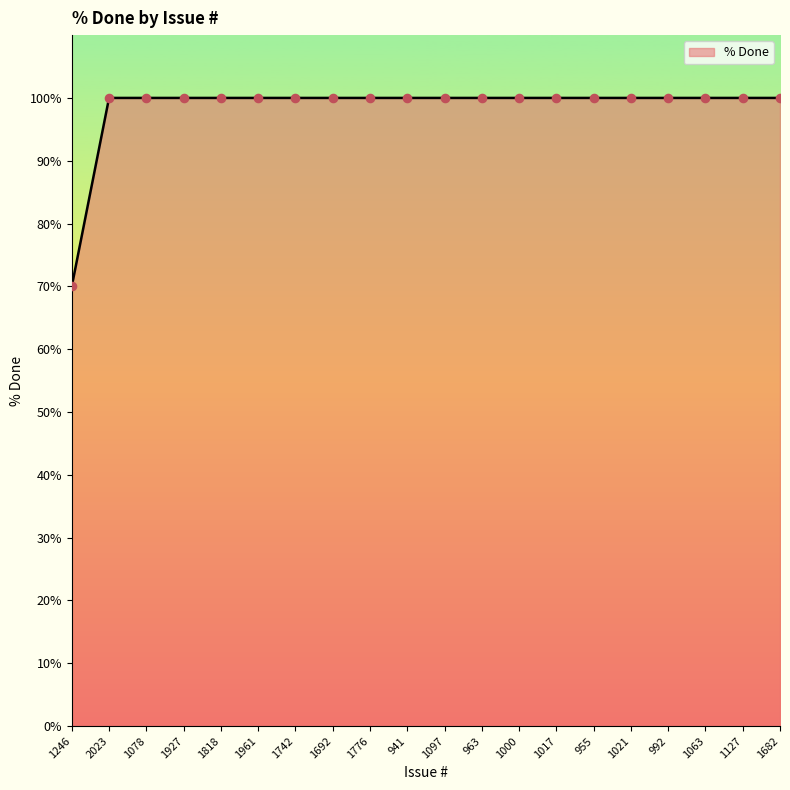

Approximately how many times larger is the value at 992 compared to 1692?

1.0